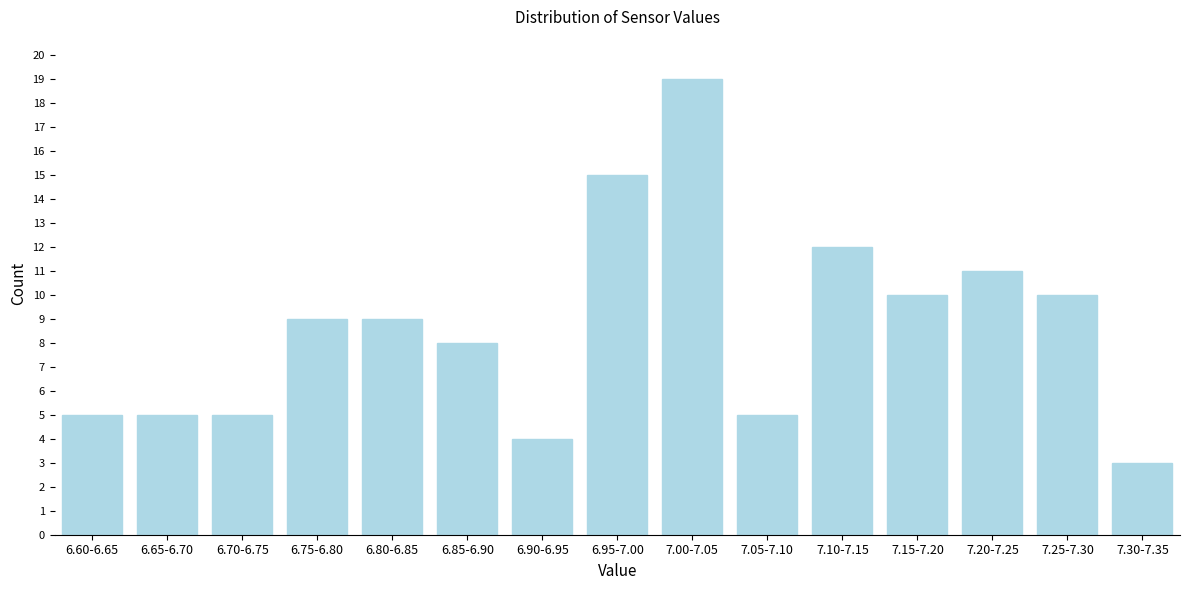

Reading left to right, extract all data points from this chart.

5	5	5	9	9	8	4	15	19	5	12	10	11	10	3